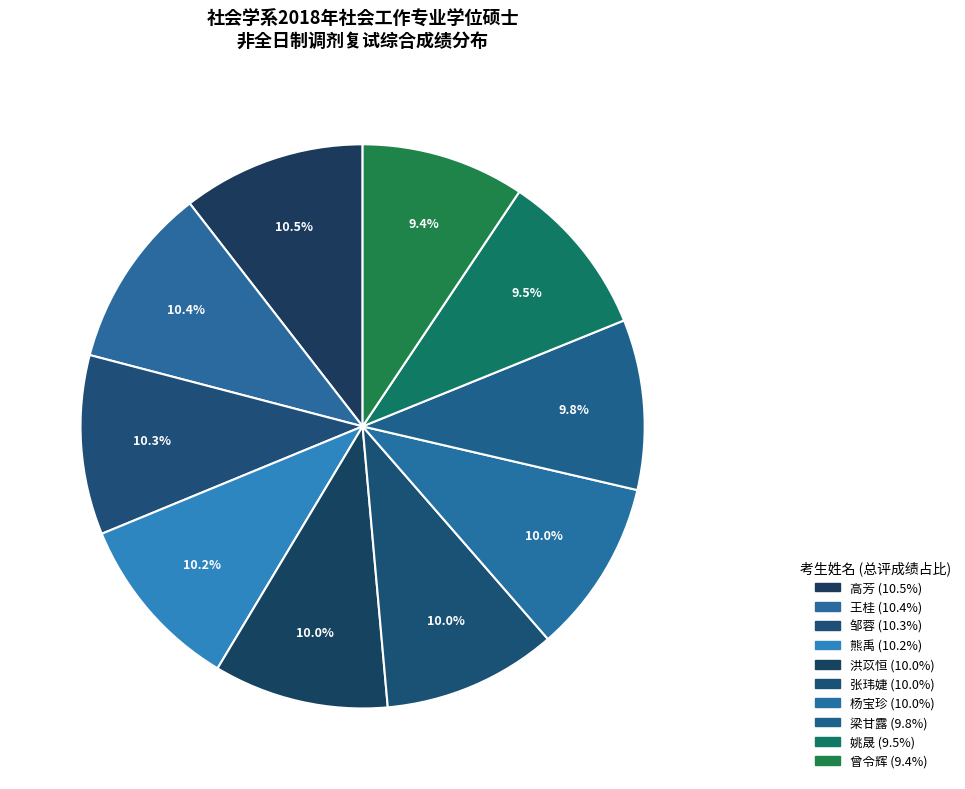

Which category has the smallest portion of the pie?

曾令辉